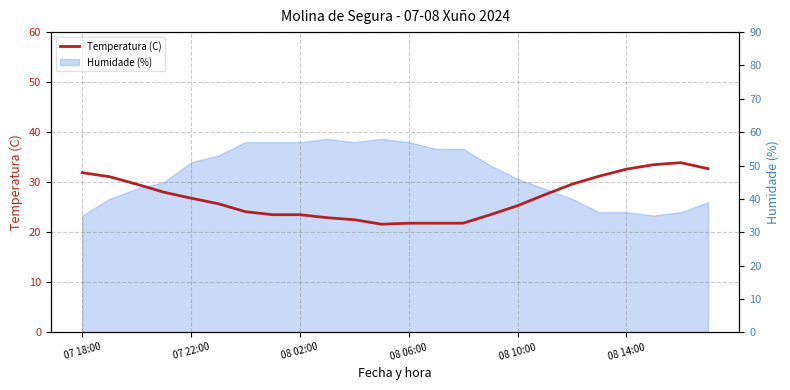

Is it true that the value at 14 is 21.8?

True